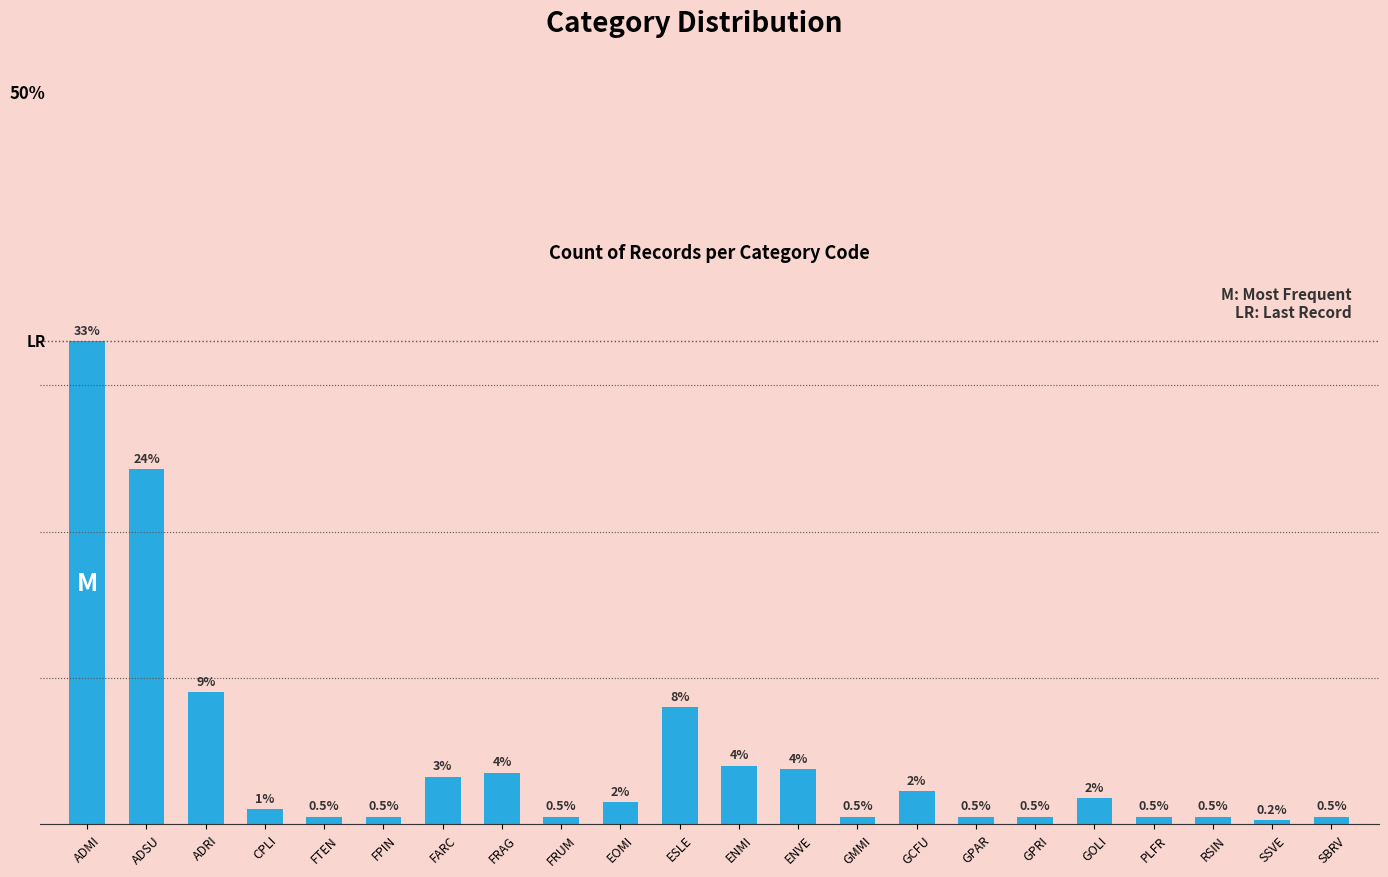

At which category does the chart reach its minimum across all series?

SSVE